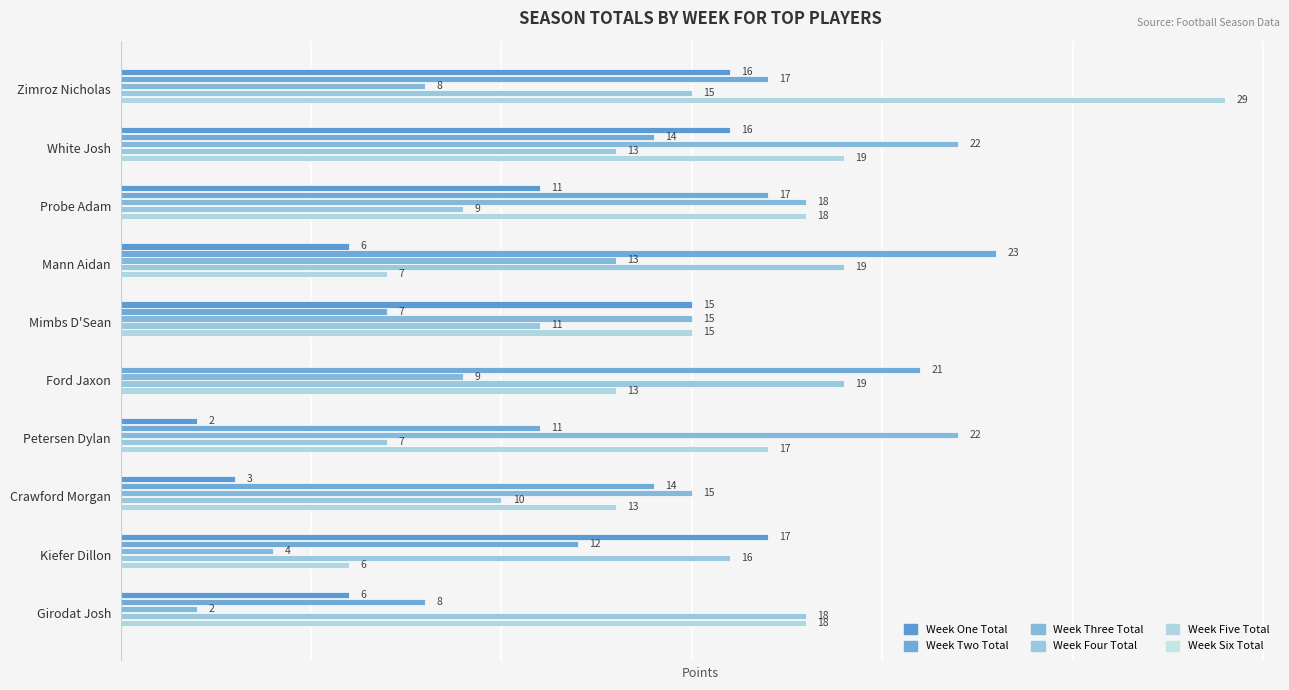

How many bars are there in each group?

6